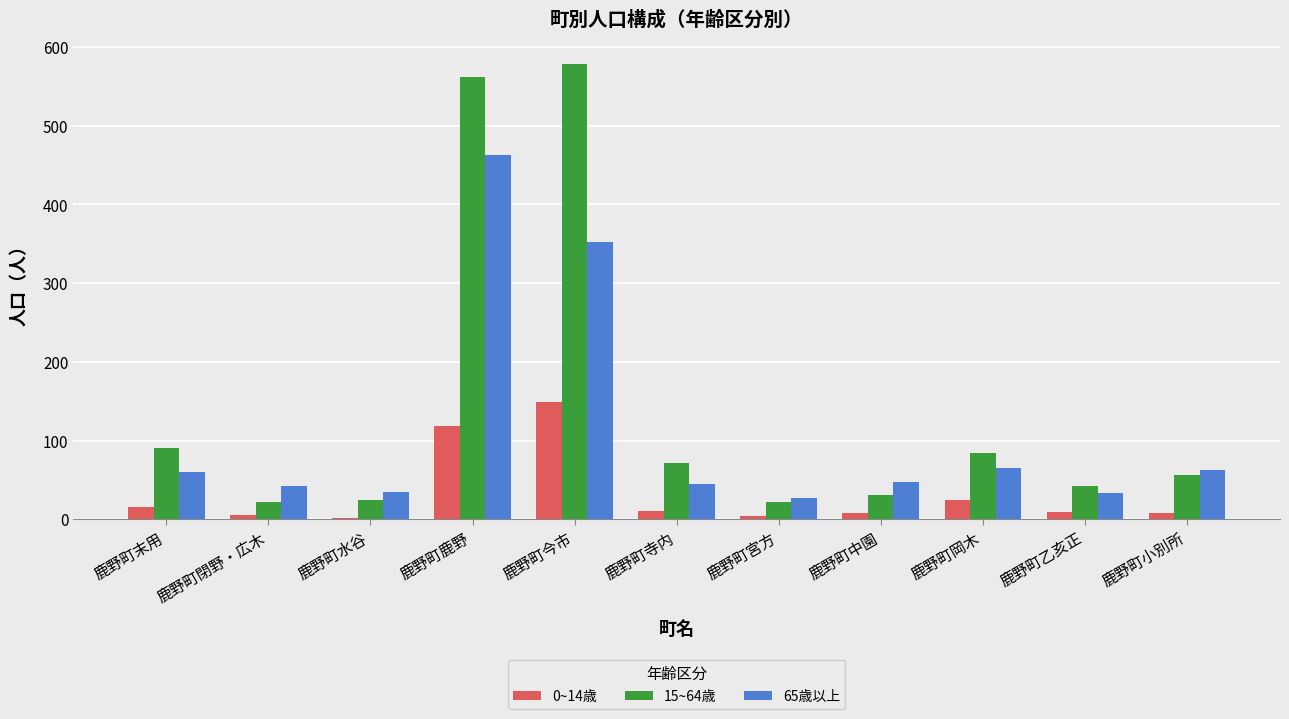

Which label corresponds to the largest value in the chart?

鹿野町今市